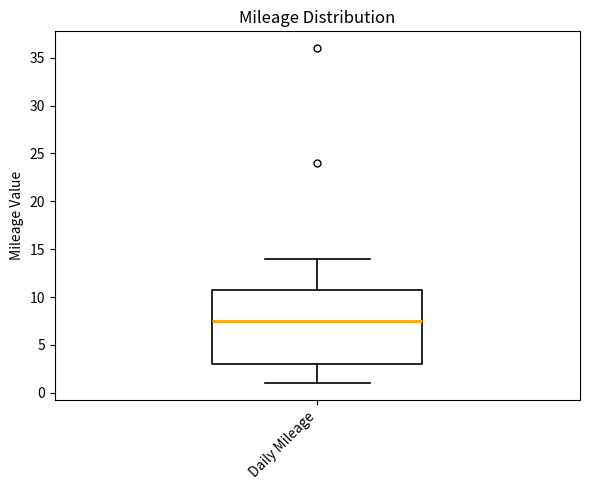

Where is the lower edge of the box for Daily Mileage on the y-axis? The values are not printed on the chart, so give them approximately, as read against the axis.

3.0